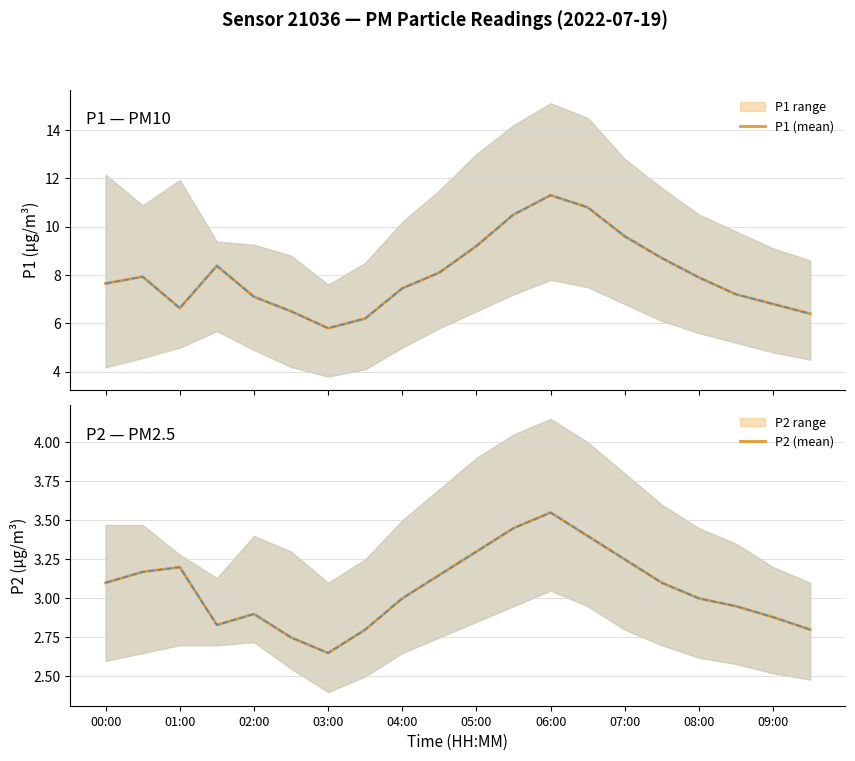

The value of P2 (mean) at 15 is 1.0. True or false?

False